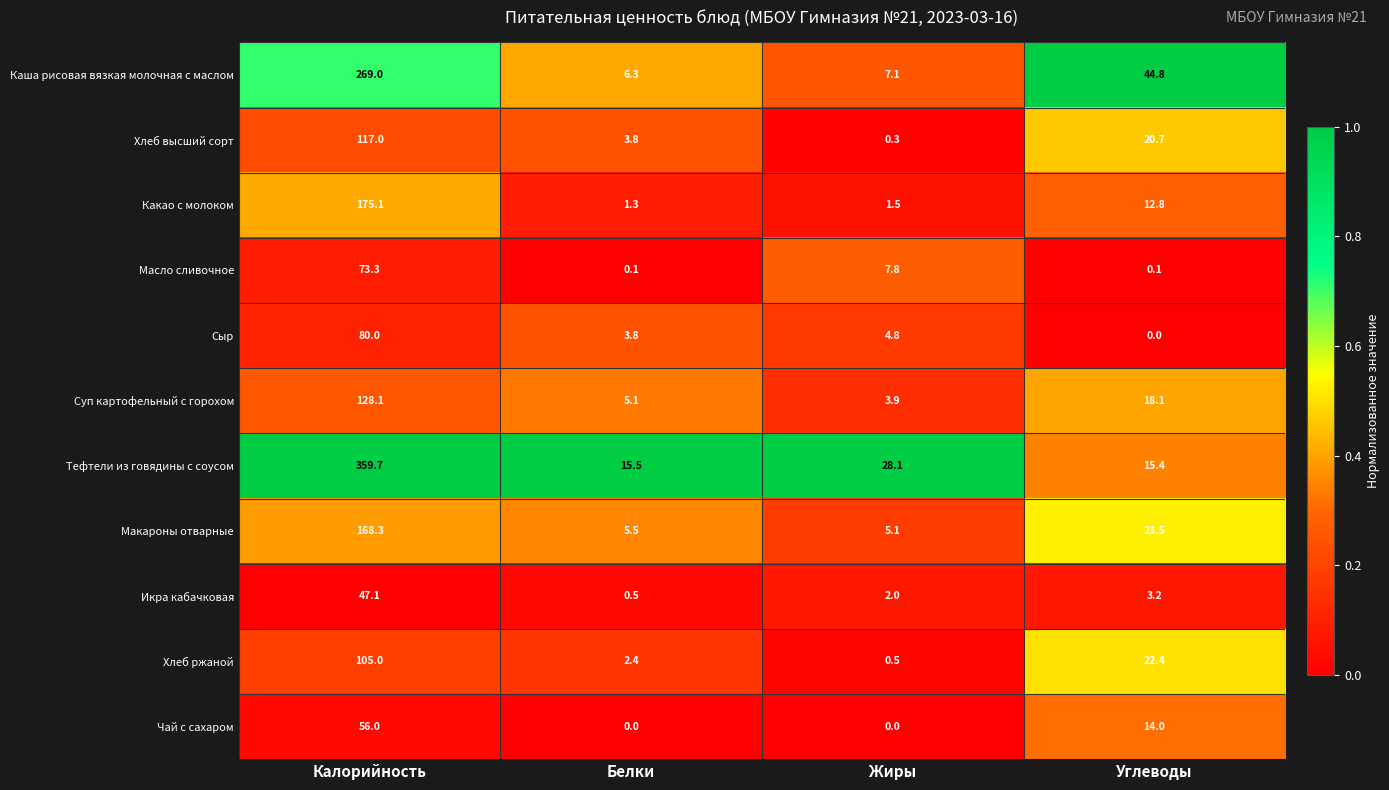

Is it true that Сыр equals 127.7 at Калорийность?

False